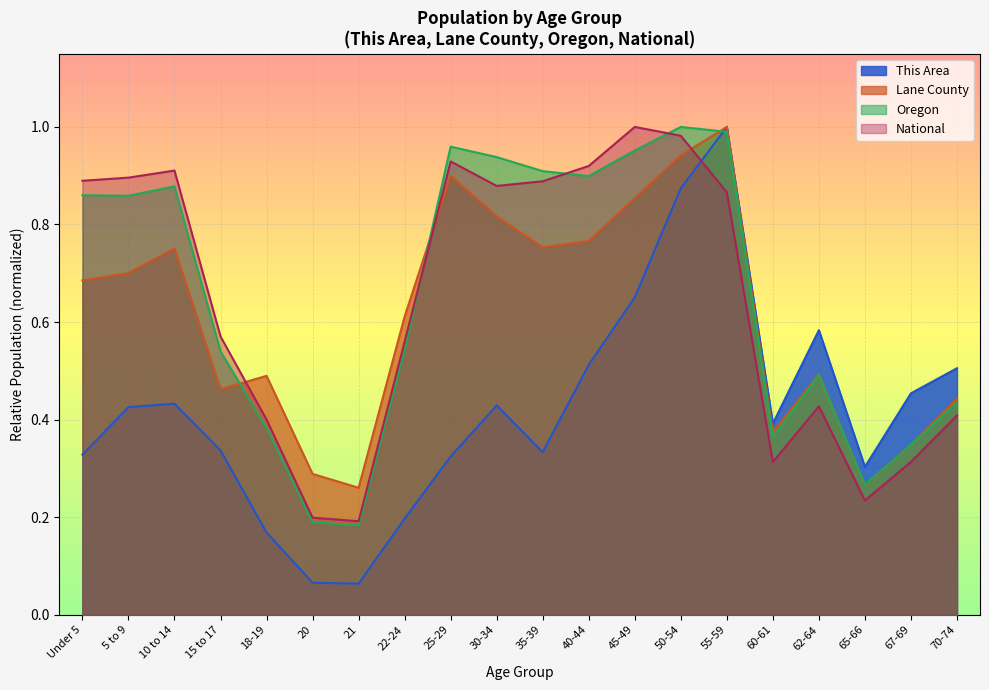

True or false: Lane County has a value of 0.7 at 5 to 9.

True